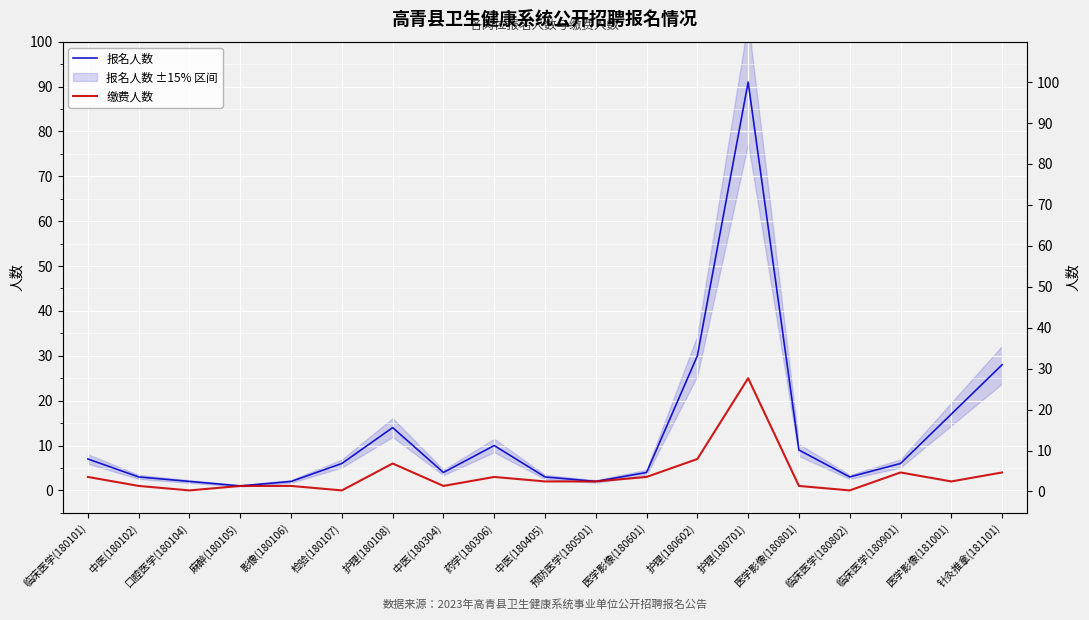

True or false: 缴费人数 has a value of 25 at 护理(180701).

True